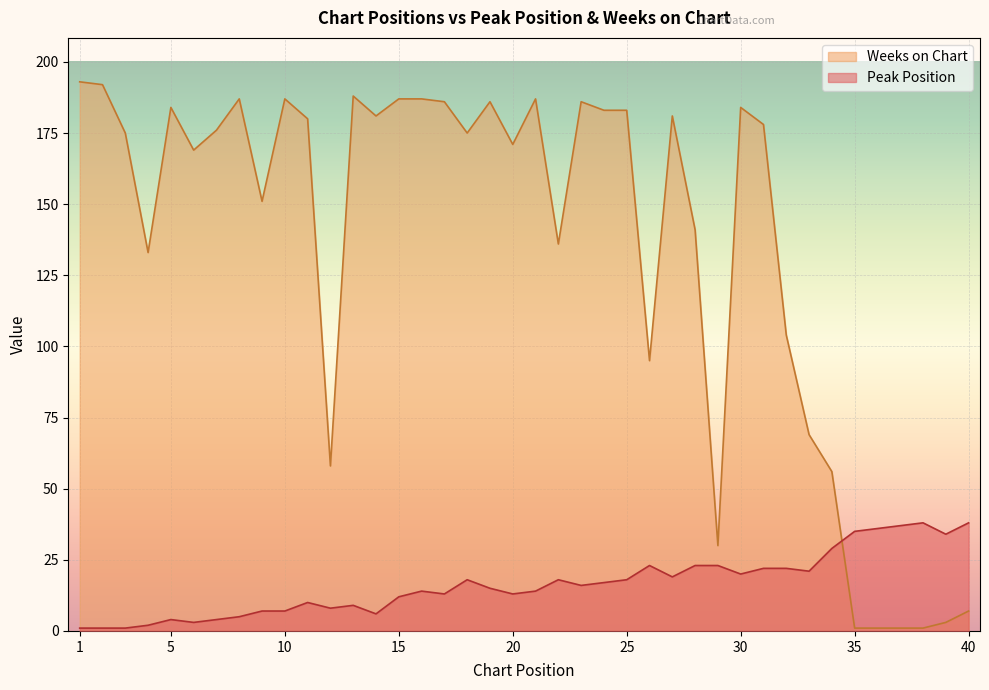

What are all the series names shown in the legend?

Weeks on Chart, Peak Position